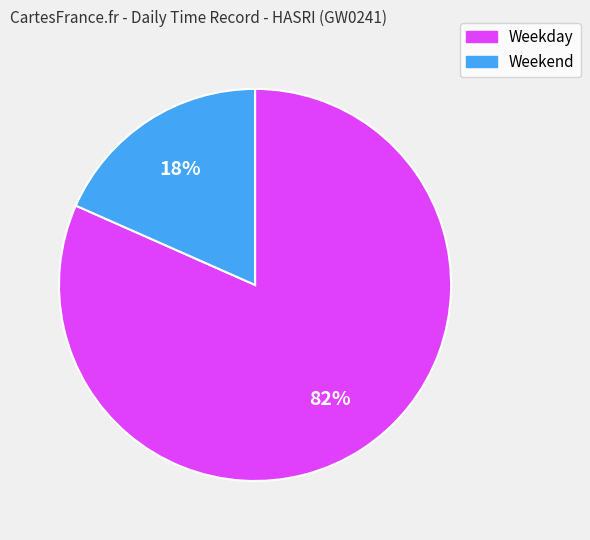

To the nearest percent, what is the average slice percentage?

50%